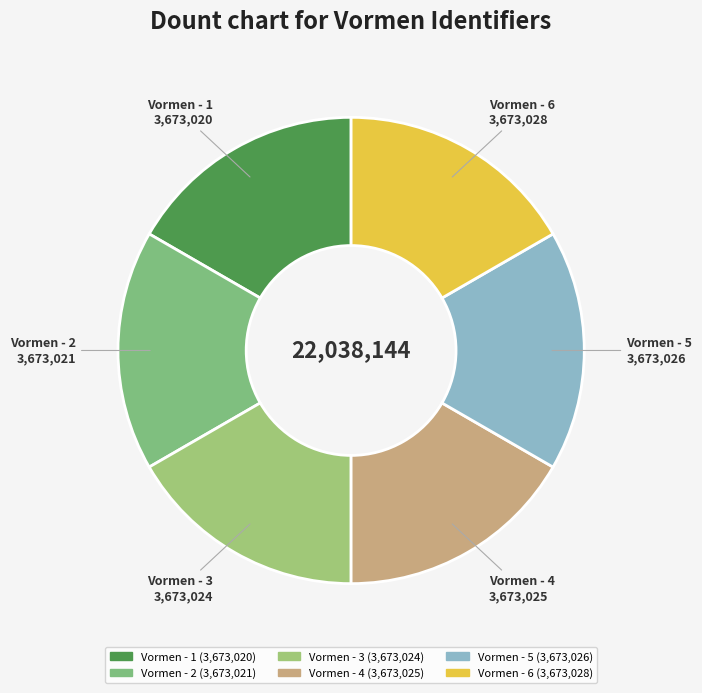

True or false: Vormen - 5 accounts for 28% of the total.

False